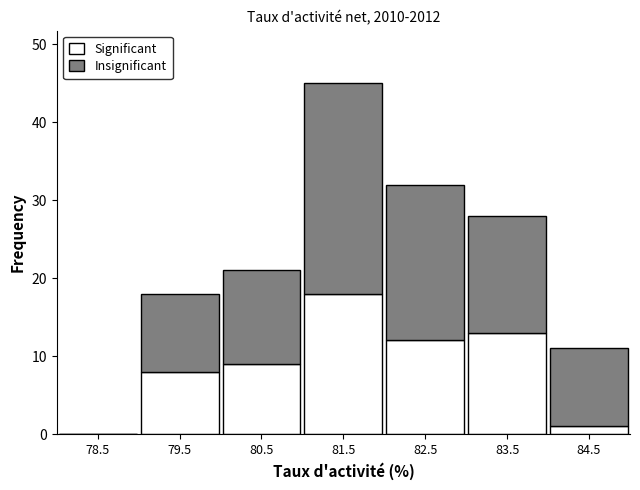

Reading right to left, transcribe the values for Significant.

84.5=1	83.5=13	82.5=12	81.5=18	80.5=9	79.5=8	78.5=0